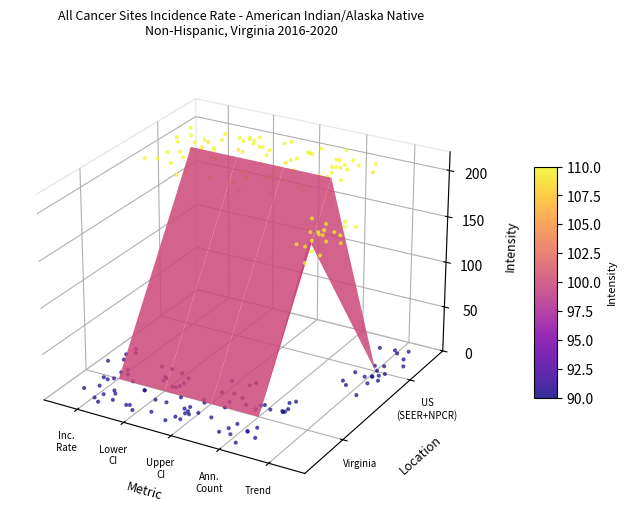

True or false: the data shows -0.0 at 10.

True